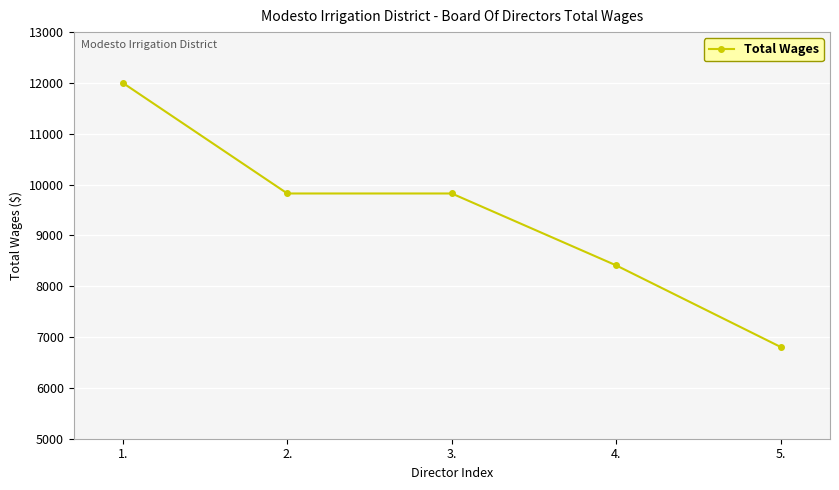

What is the smallest value displayed?

6805